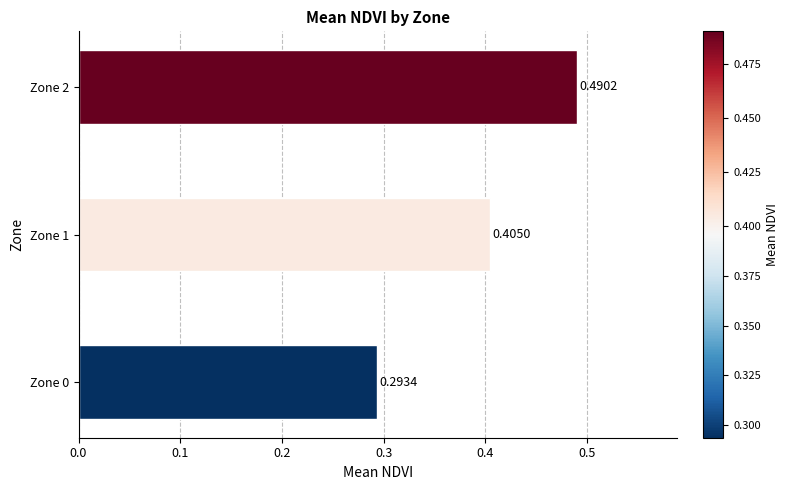

What is the sum of the values at Zone 0 and Zone 2?

0.8